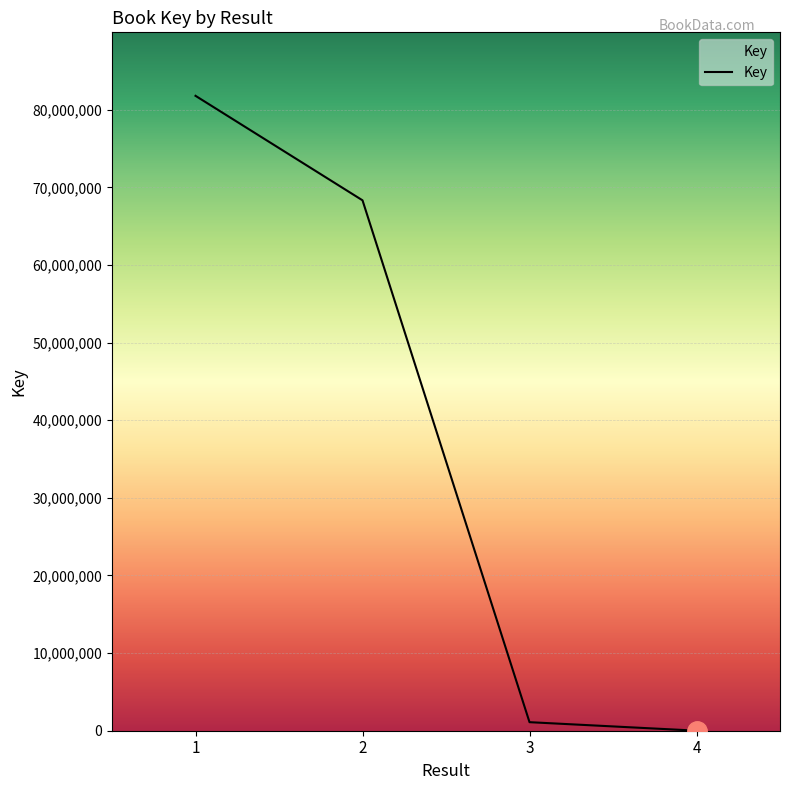

What is the difference between the second highest and second lowest values?

67233131